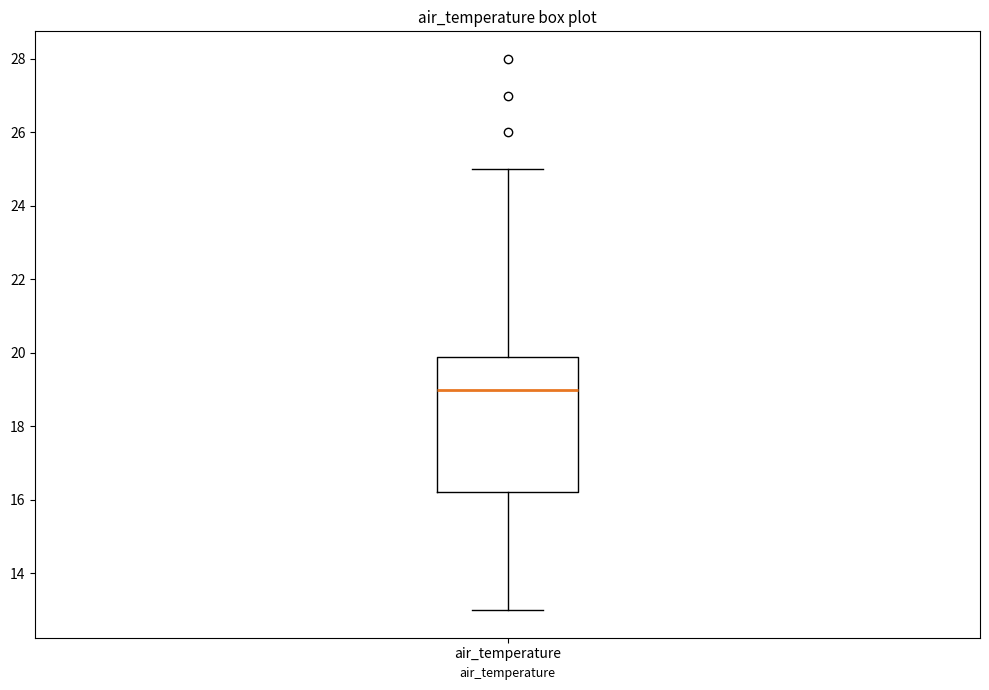

Read this box plot against the y-axis: the position of the median line, the range covered by the box, and the ends of both whiskers. The values are not printed on the chart, so give them approximately, as read against the axis.

median 19.0, box 16.2 to 20.0, whiskers 13.0 to 25.0